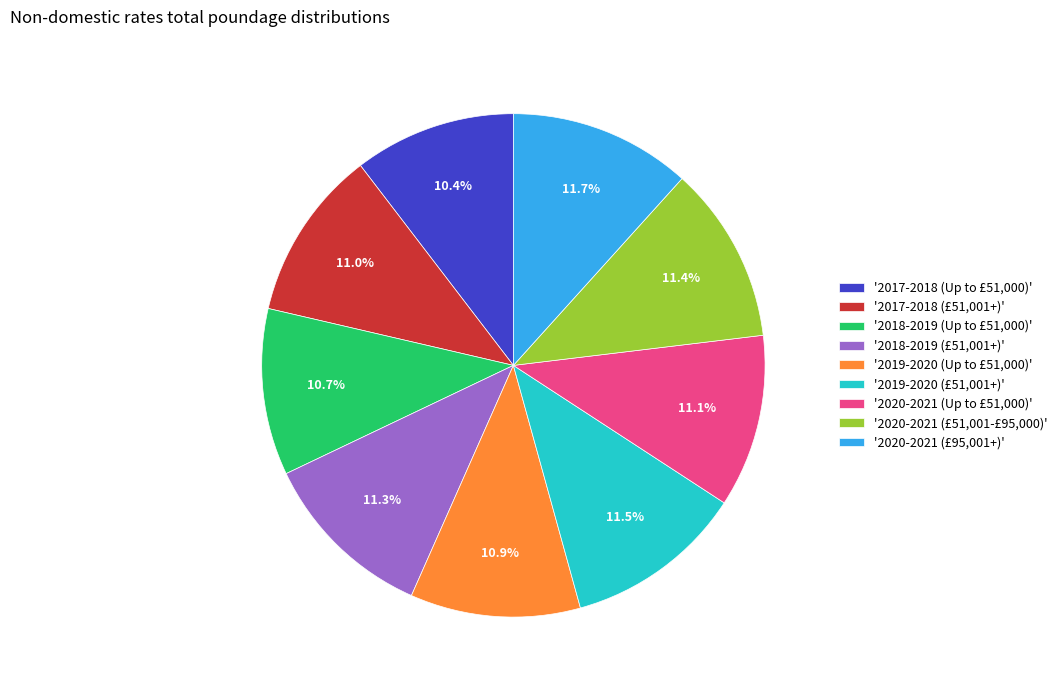

What is the ratio of the value at '2020-2021 (£95,001+)' to the value at '2019-2020 (£51,001+)'?

1.0